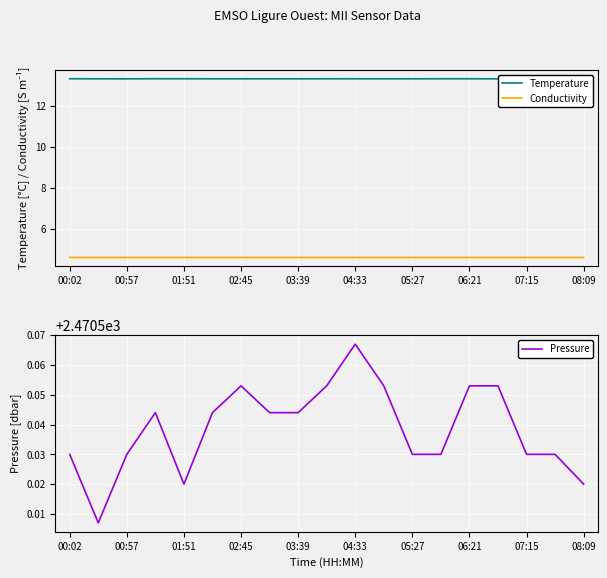

How many series are shown in this chart?

3